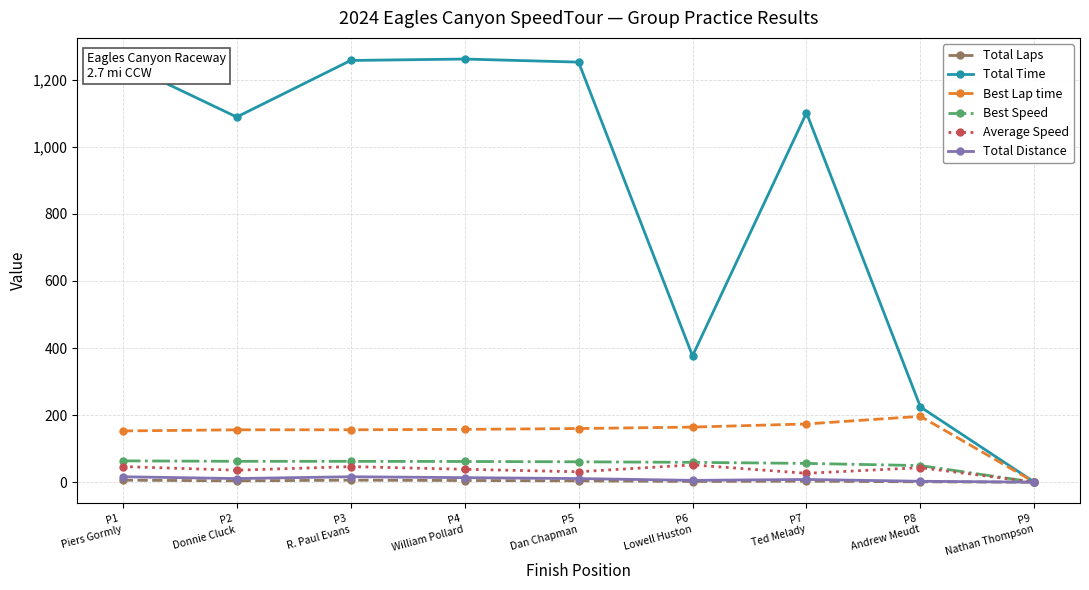

What is the value of the Total Time point at the 1st from the left?

1251.2